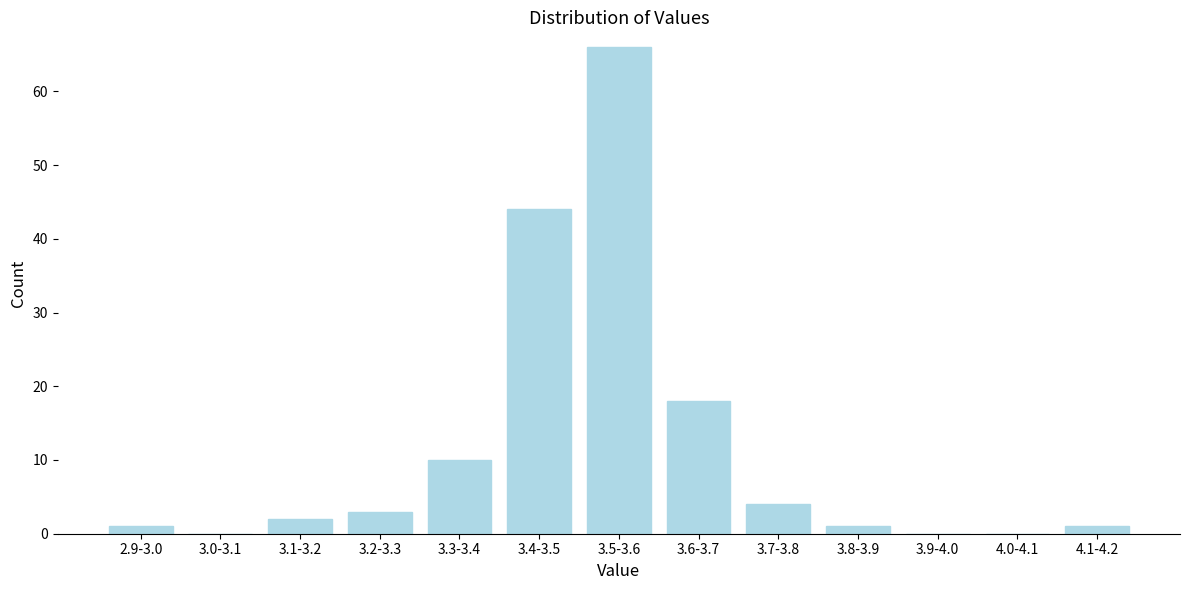

Reading right to left, what are all the values shown in this chart?

4.1-4.2=1	4.0-4.1=0	3.9-4.0=0	3.8-3.9=1	3.7-3.8=4	3.6-3.7=18	3.5-3.6=66	3.4-3.5=44	3.3-3.4=10	3.2-3.3=3	3.1-3.2=2	3.0-3.1=0	2.9-3.0=1